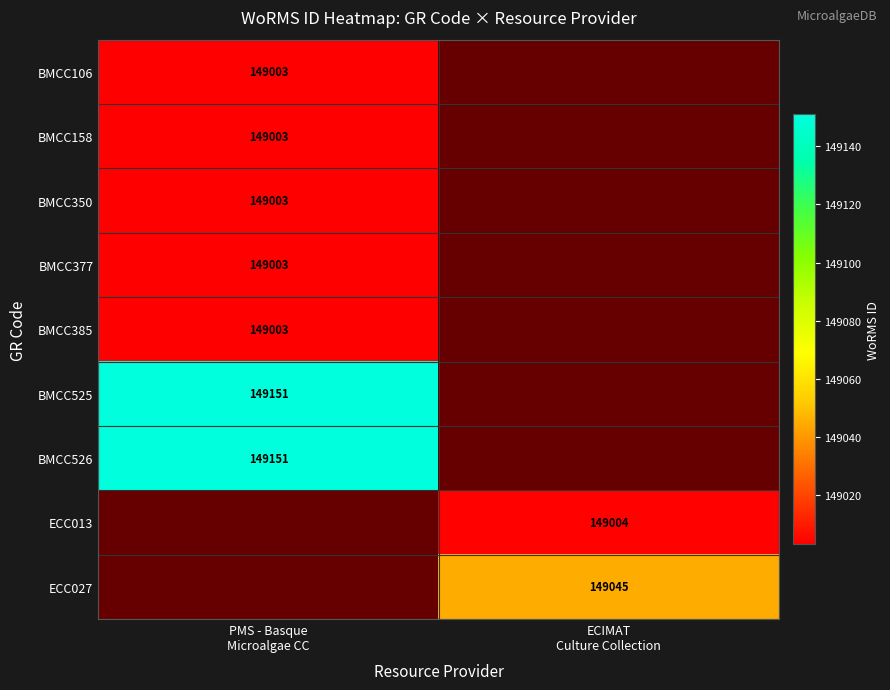

Between PMS - Basque
Microalgae CC and ECIMAT
Culture Collection, which is larger?

ECIMAT
Culture Collection